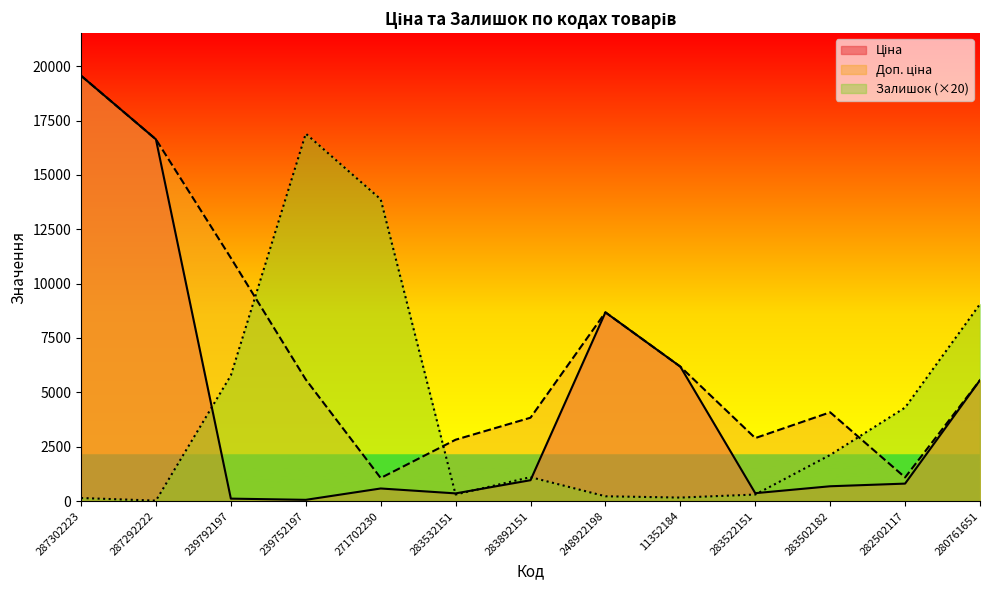

How many lines are shown in the chart?

3